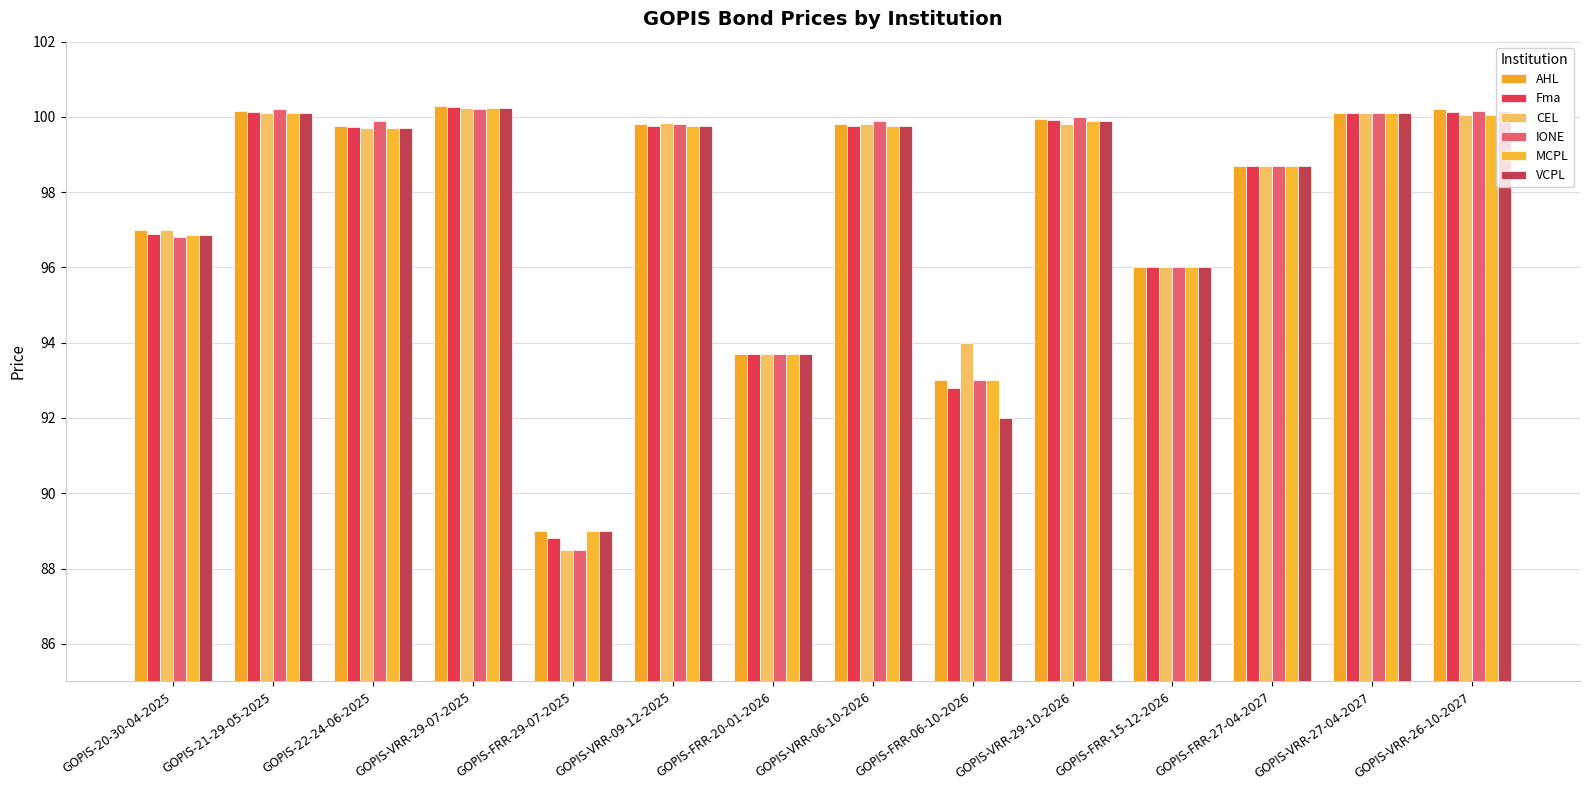

How many series are shown in this chart?

6